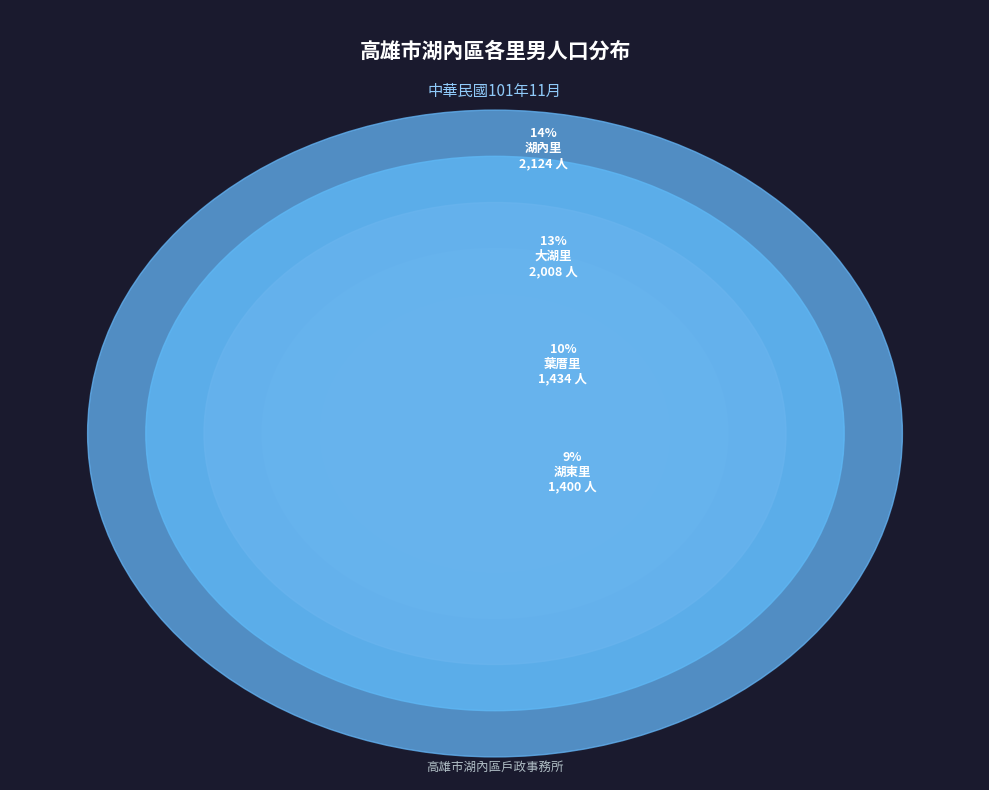

Does any single category account for the majority?

No